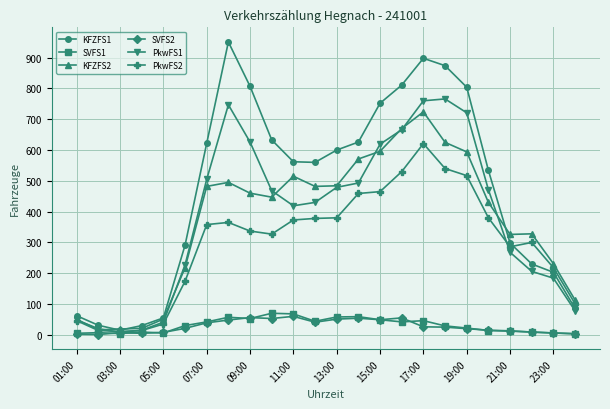

What are all the series names shown in the legend?

KFZFS1, SVFS1, KFZFS2, SVFS2, PkwFS1, PkwFS2